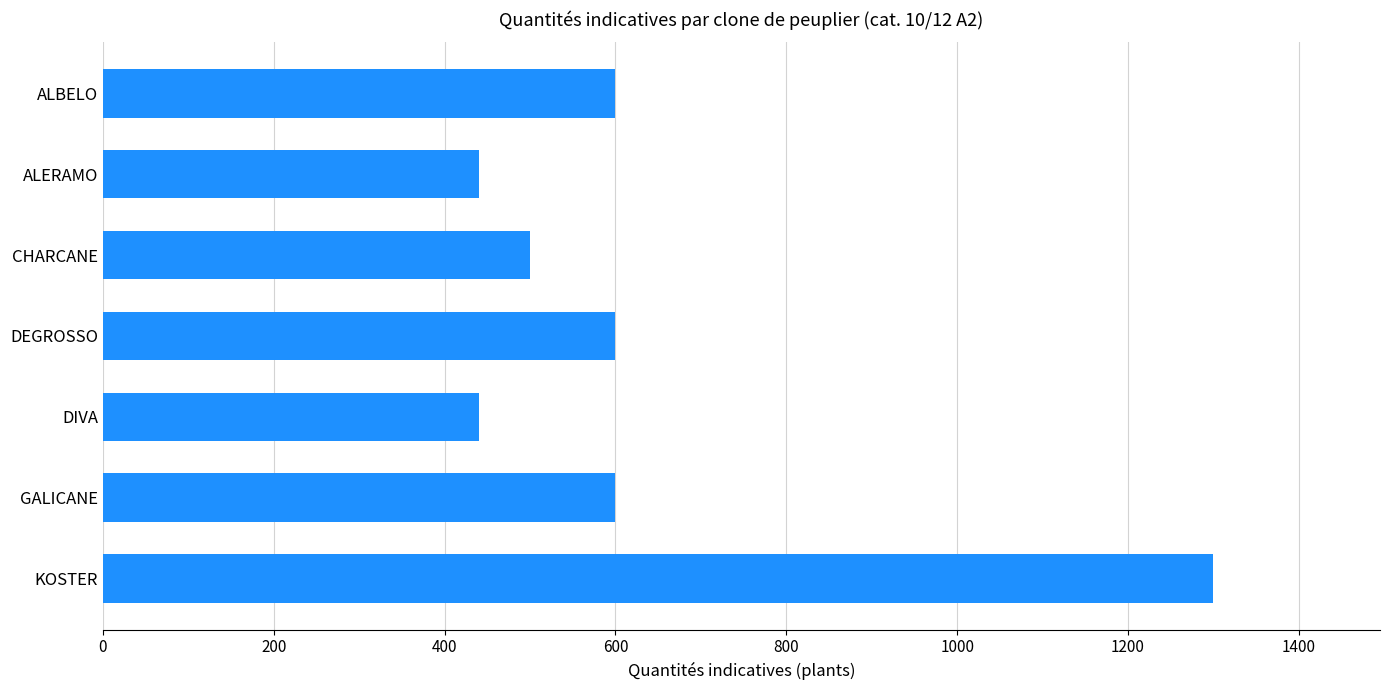

What is the average value?

640